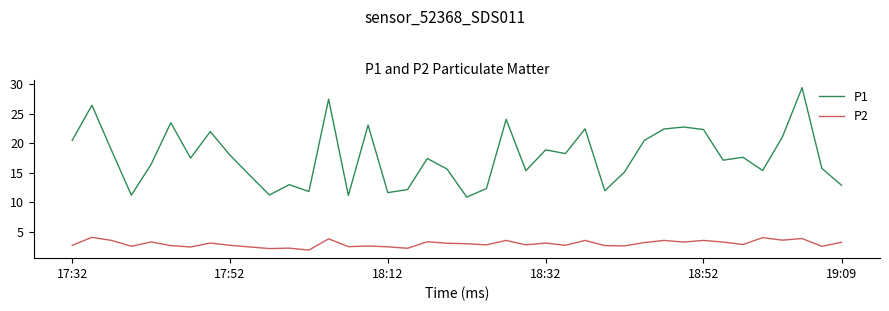

In P2, how many points are higher than both neighbors (excluding endpoints)?

14